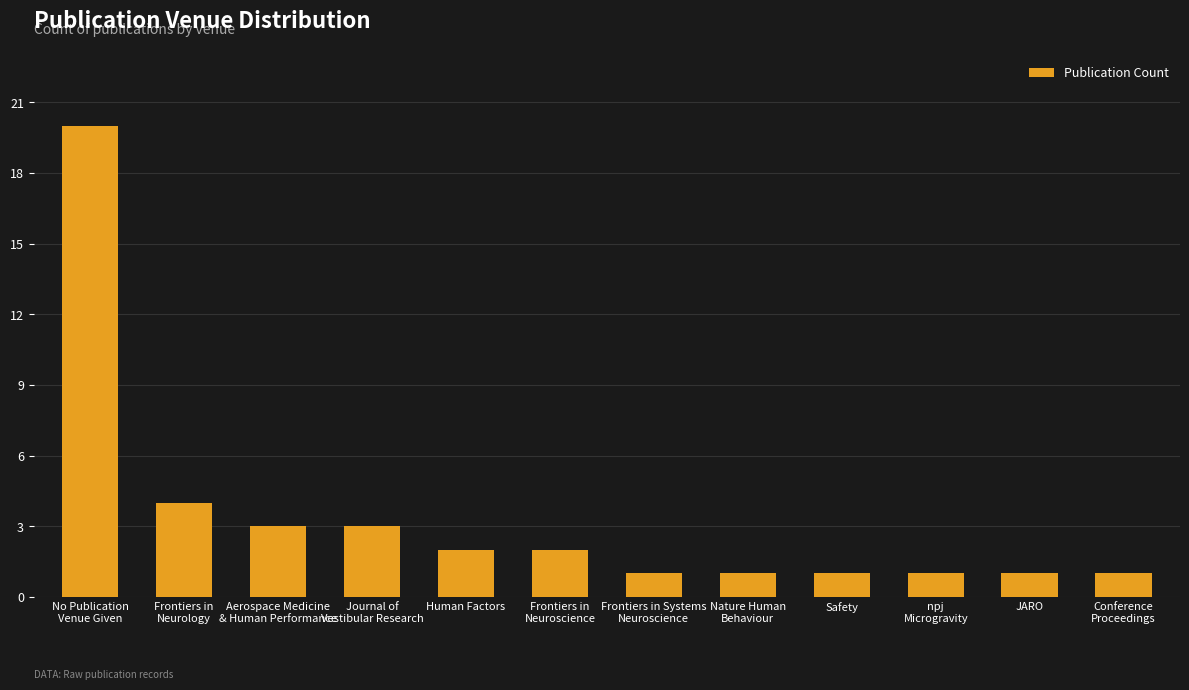

How many categories are shown in the chart?

12